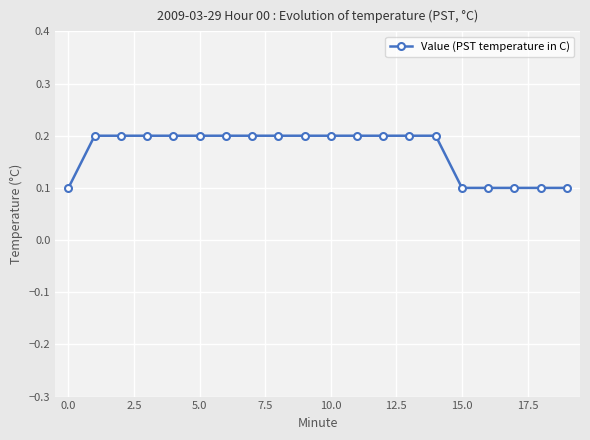

Count the values in the range 0 to 1.

20